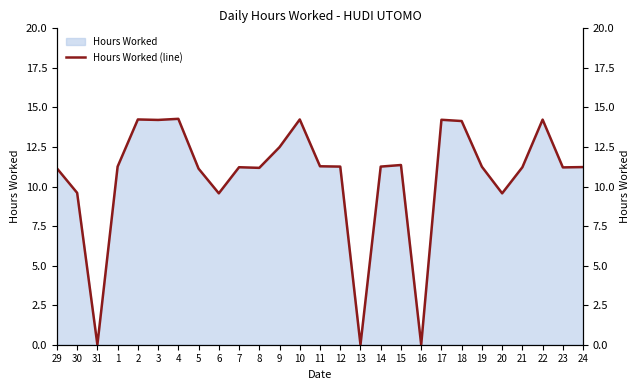

What position from the right is 22?

3